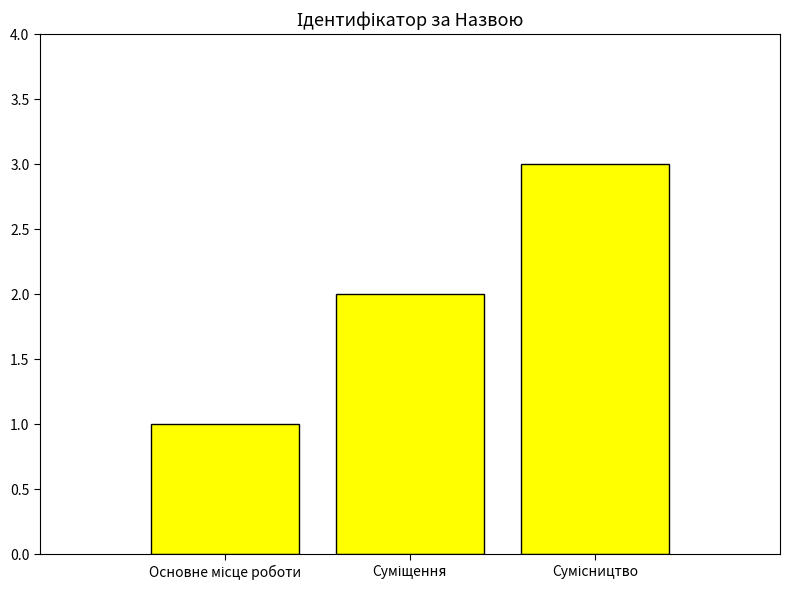

What is the sum of all values?

6